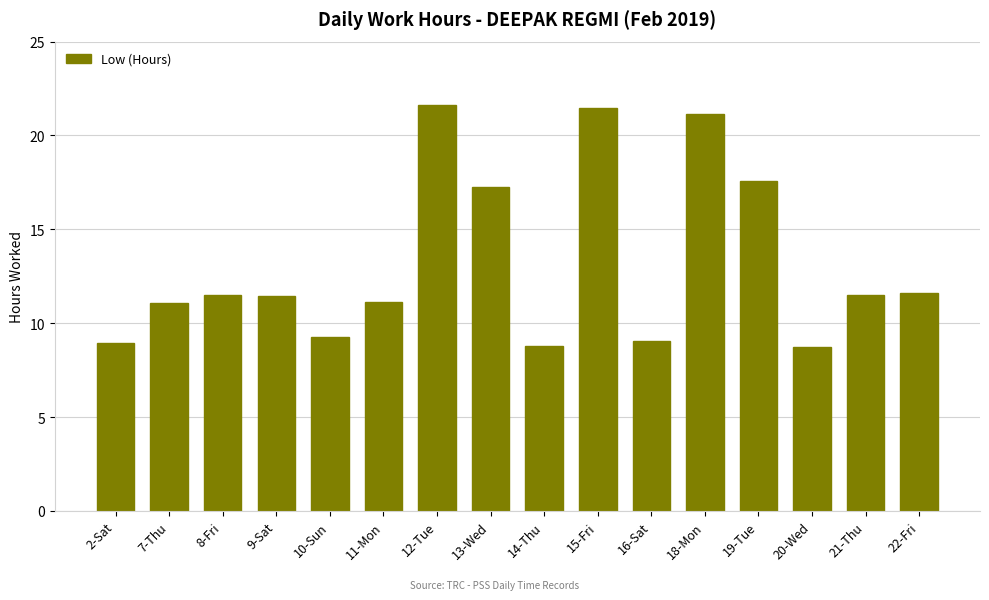

What is the sum of the values at 15-Fri and 7-Thu?

32.6